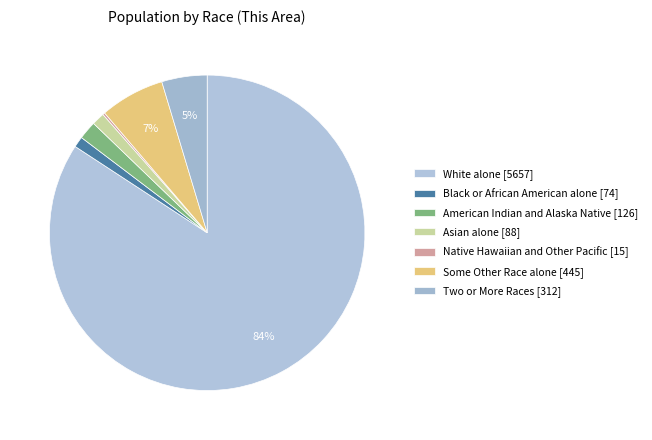

Rank the categories by value from highest to lowest.

White alone, Some Other Race alone, Two or More Races, American Indian and Alaska Native, Asian alone, Black or African American alone, Native Hawaiian and Other Pacific